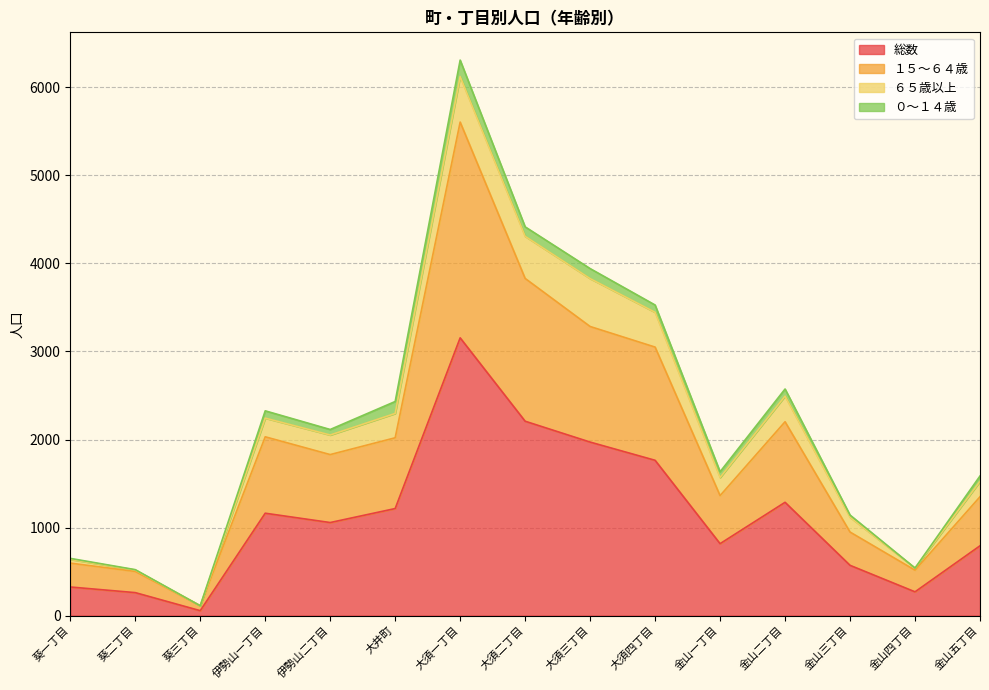

True or false: 総数 has more than 0 points higher than both neighbors.

True